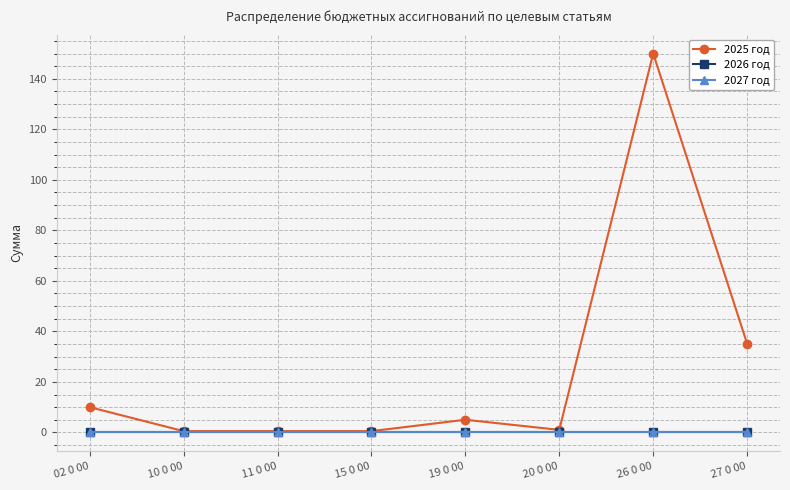

True or false: 2025 год and 2026 год cross at least once.

False